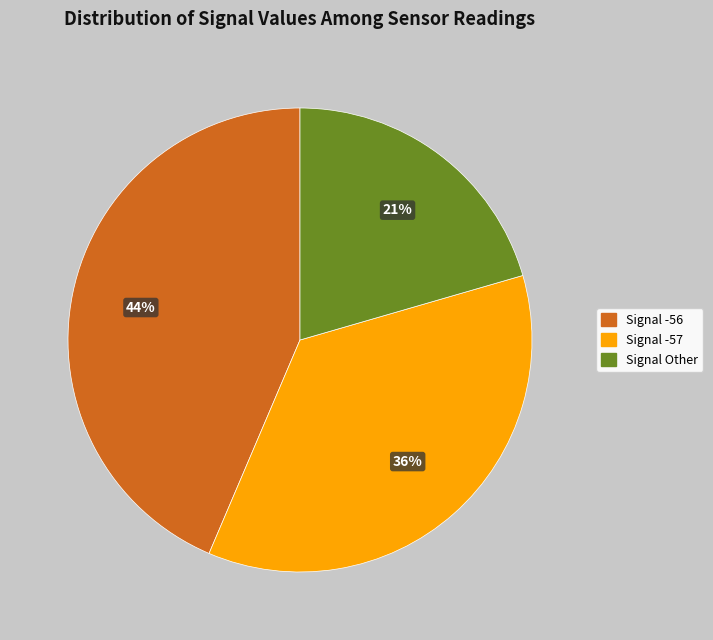

What is the largest slice in the pie chart?

Signal -56